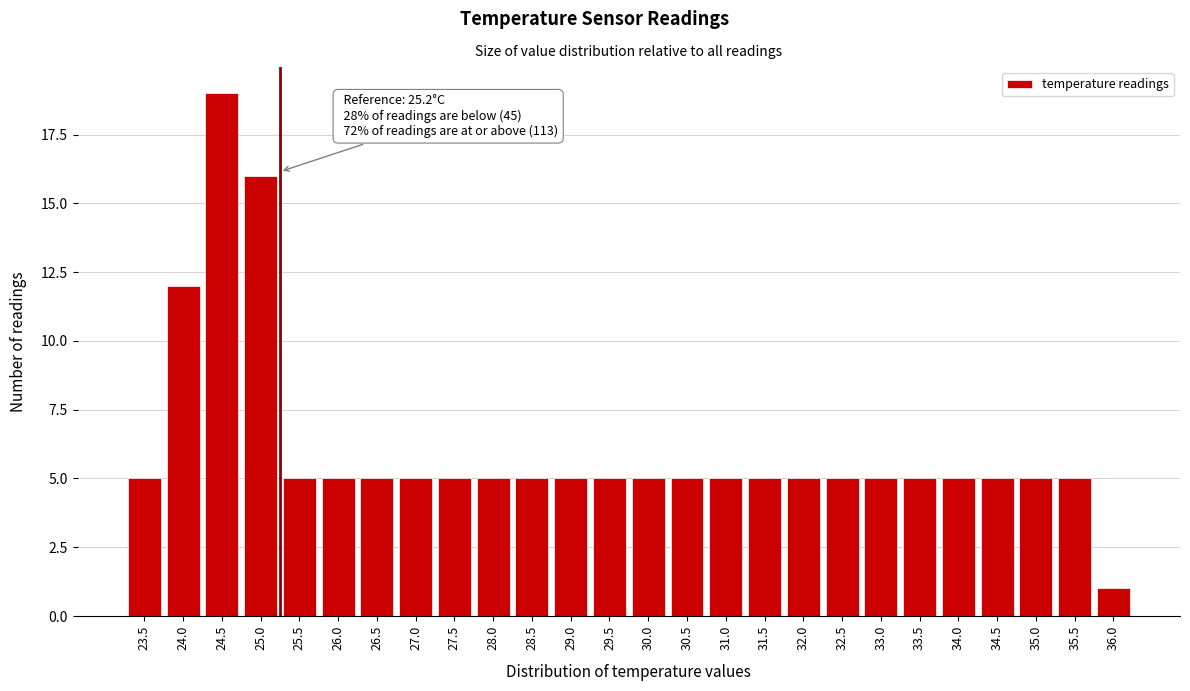

Reading left to right, transcribe all the data shown in this chart.

5	12	19	16	5	5	5	5	5	5	5	5	5	5	5	5	5	5	5	5	5	5	5	5	5	1